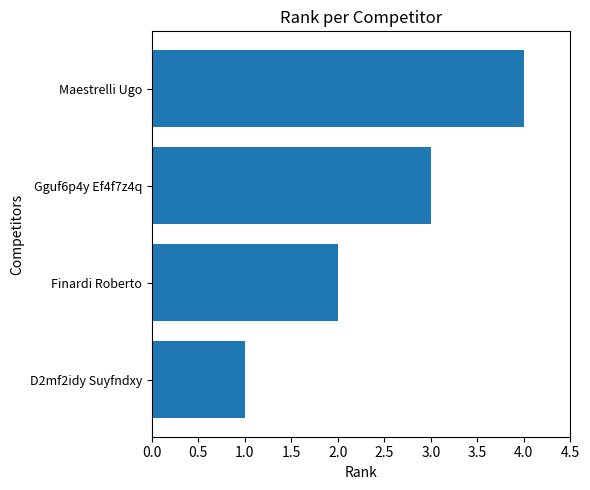

True or false: the data shows 3 at Finardi Roberto.

False